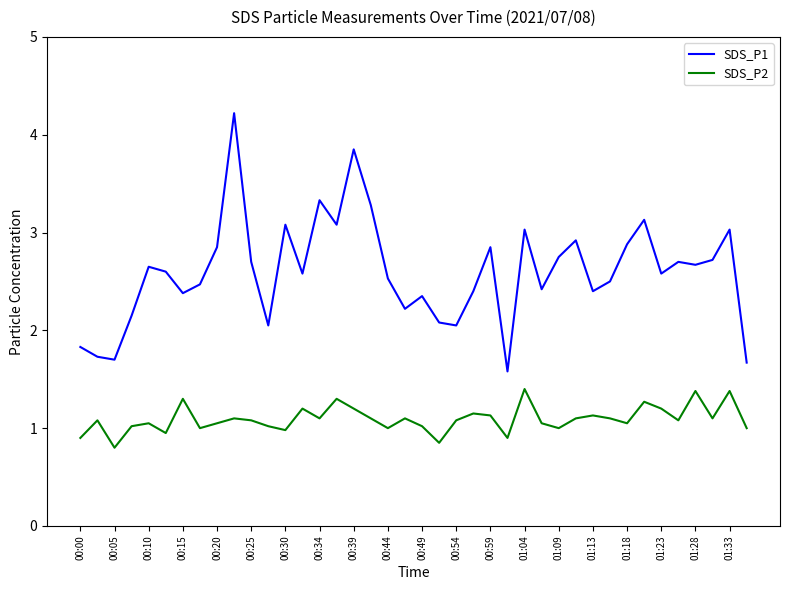

True or false: SDS_P1 and SDS_P2 cross at least once.

False